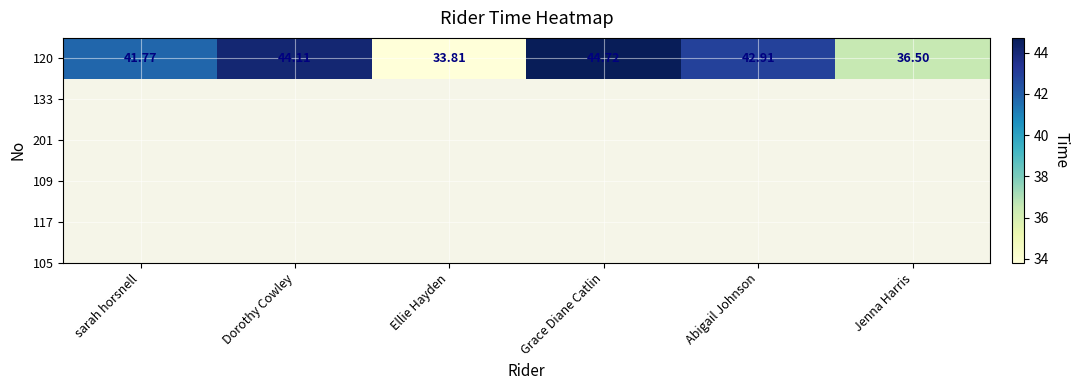

Reading left to right, what are all the values shown in this chart?

41.8	44.1	33.8	44.7	42.9	36.5